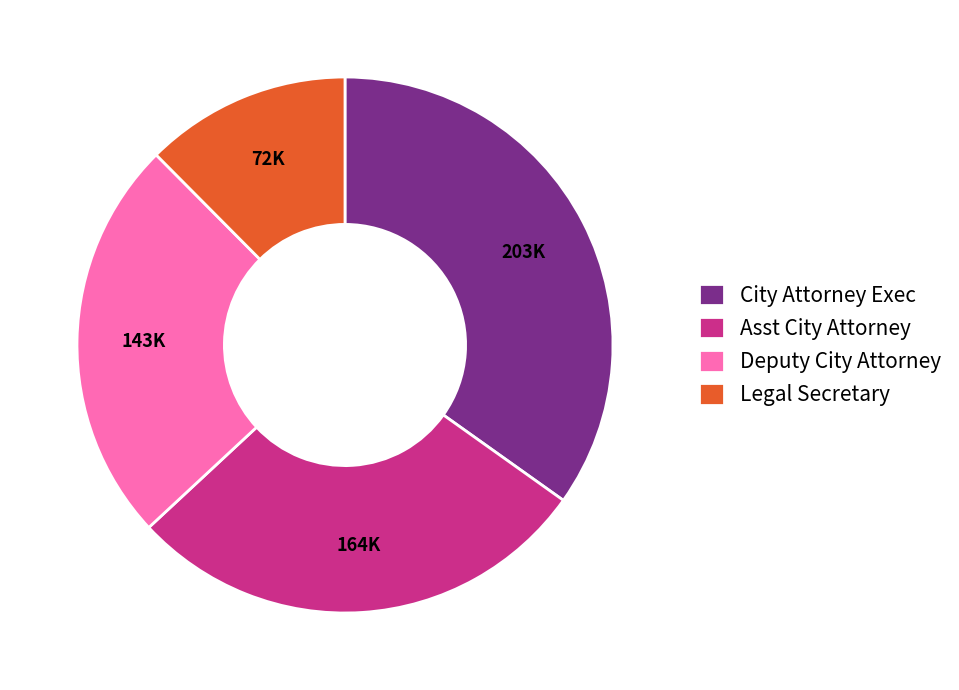

What is the smallest slice in the pie chart?

Legal Secretary